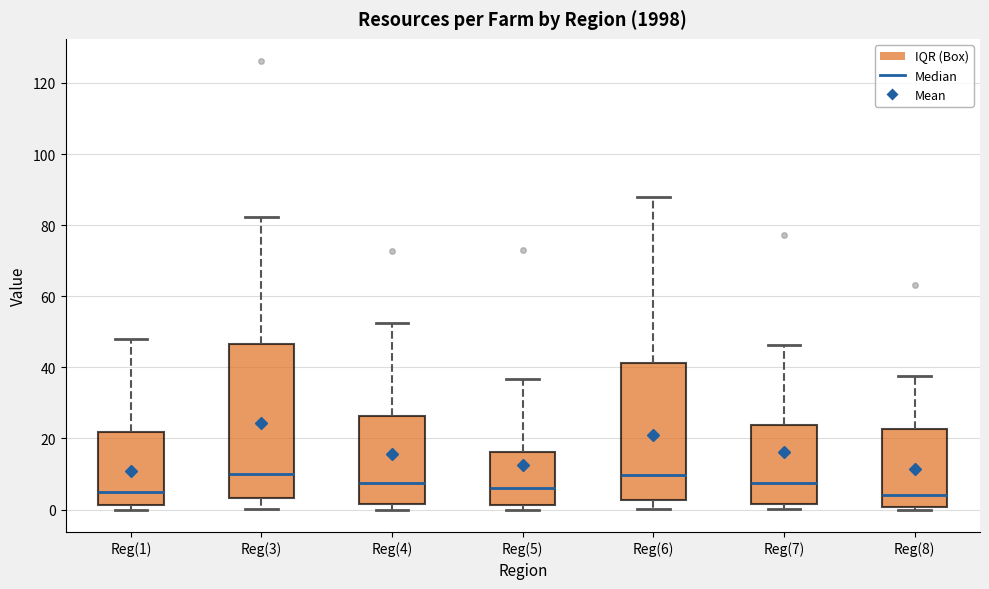

Reading left to right, read every box against the y-axis: the position of its median line, the range the box covers, and the ends of its whiskers. The values are not printed on the chart, so give them approximately, as read against the axis.

Reg(1): median 4, box 2 to 22, whiskers 0 to 48
Reg(3): median 10, box 4 to 46, whiskers 0 to 82
Reg(4): median 8, box 2 to 26, whiskers 0 to 52
Reg(5): median 6, box 2 to 16, whiskers 0 to 36
Reg(6): median 10, box 2 to 42, whiskers 0 to 88
Reg(7): median 8, box 2 to 24, whiskers 0 to 46
Reg(8): median 4, box 0 to 22, whiskers 0 to 38